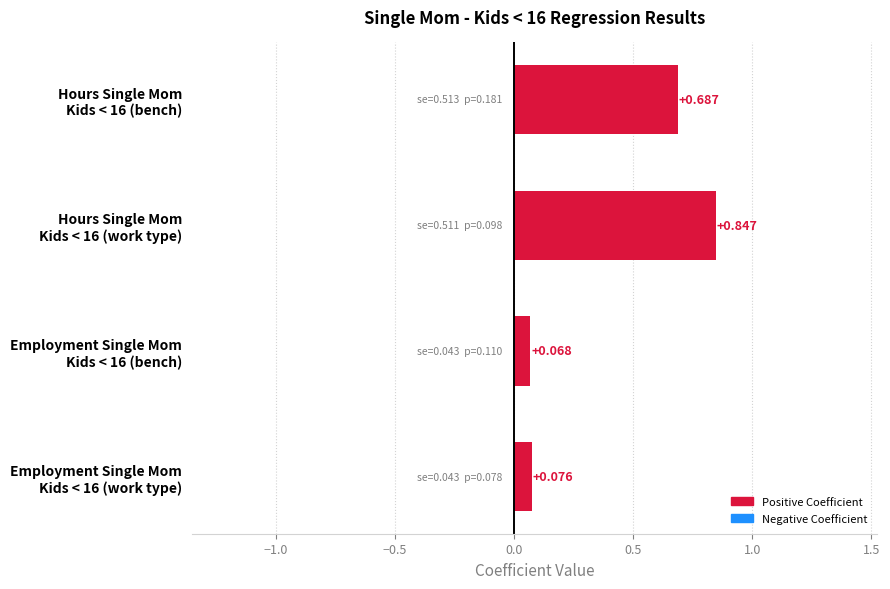

List the labels in order of value, smallest first.

Employment Single Mom
Kids < 16 (bench), Employment Single Mom
Kids < 16 (work type), Hours Single Mom
Kids < 16 (bench), Hours Single Mom
Kids < 16 (work type)